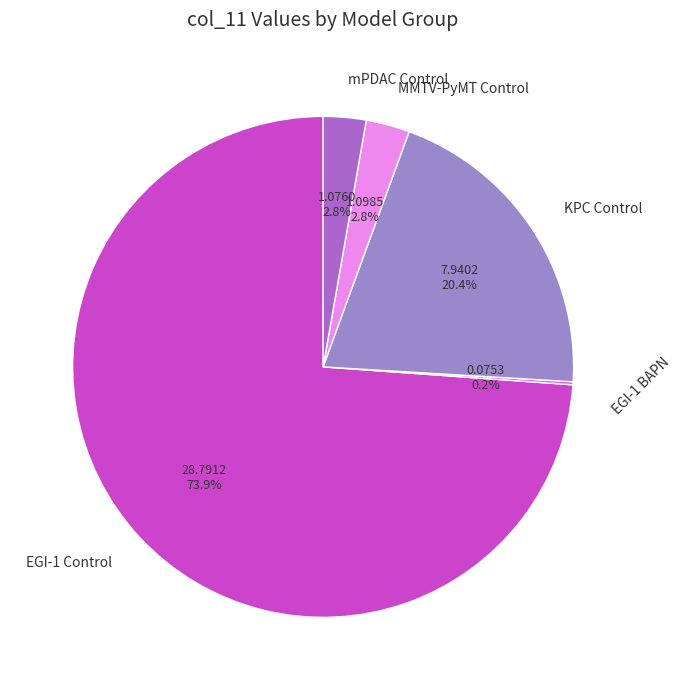

Combined, what portion of the pie is EGI-1 Control and mPDAC Control?

76.6%